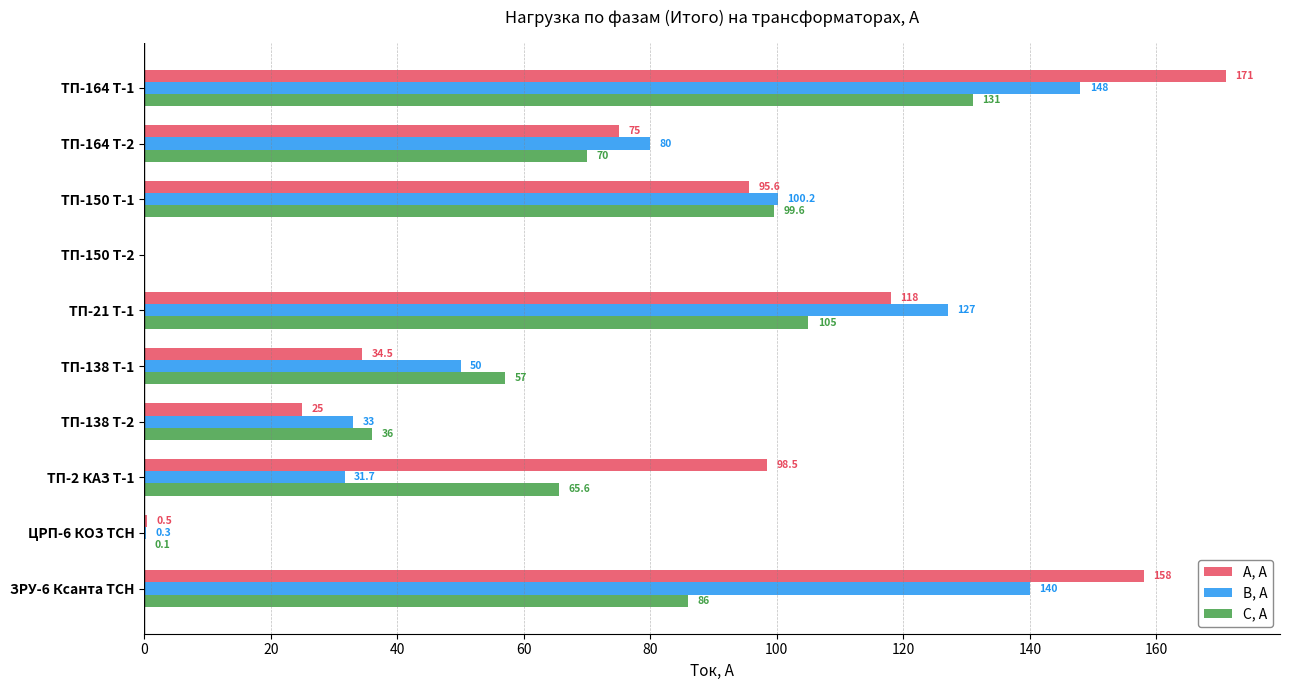

Which series changed the most between ТП-2 КАЗ Т-1 and ЦРП-6 КОЗ ТСН?

А, А